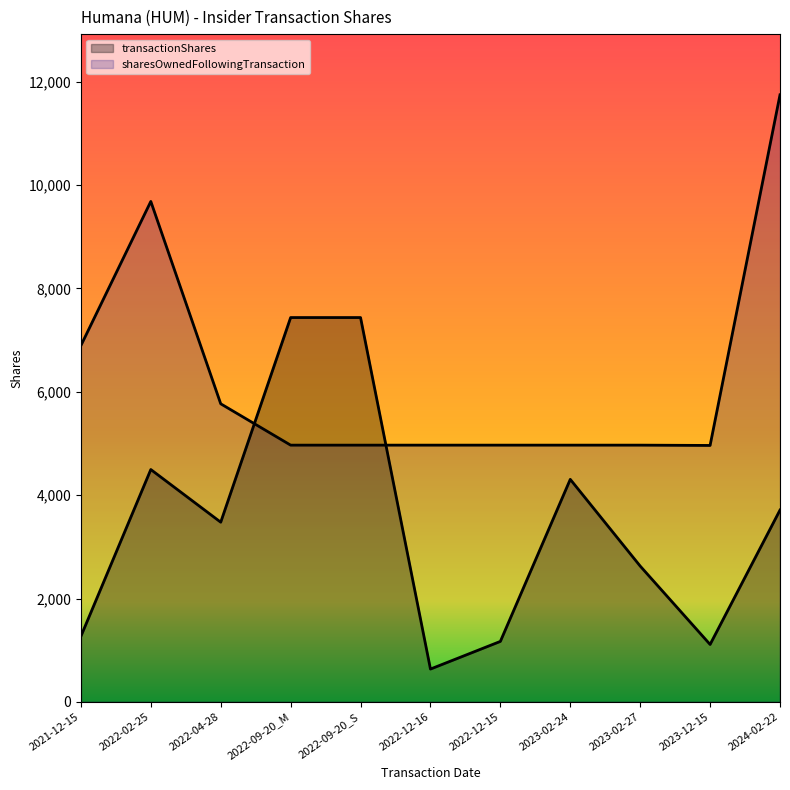

What is the label of the 11th point from the right?

2021-12-15